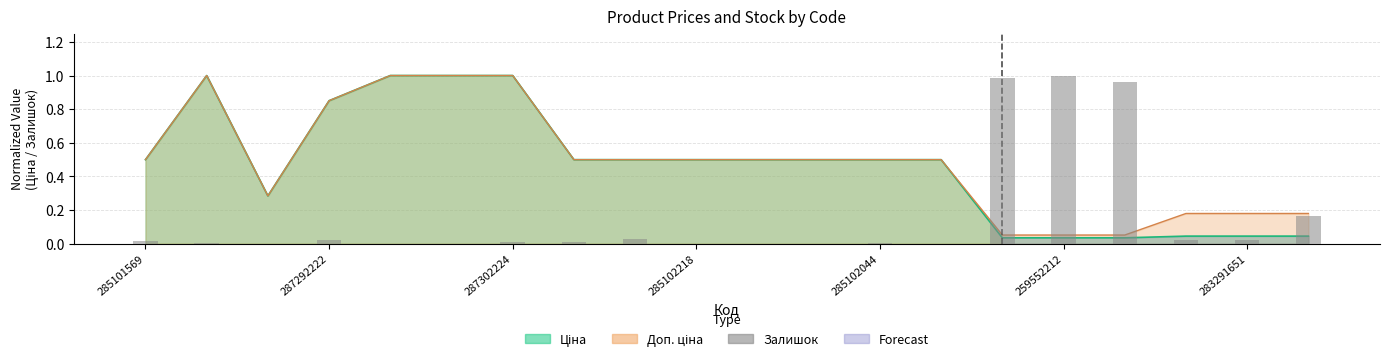

At which label is the value closest to 0?

287302224